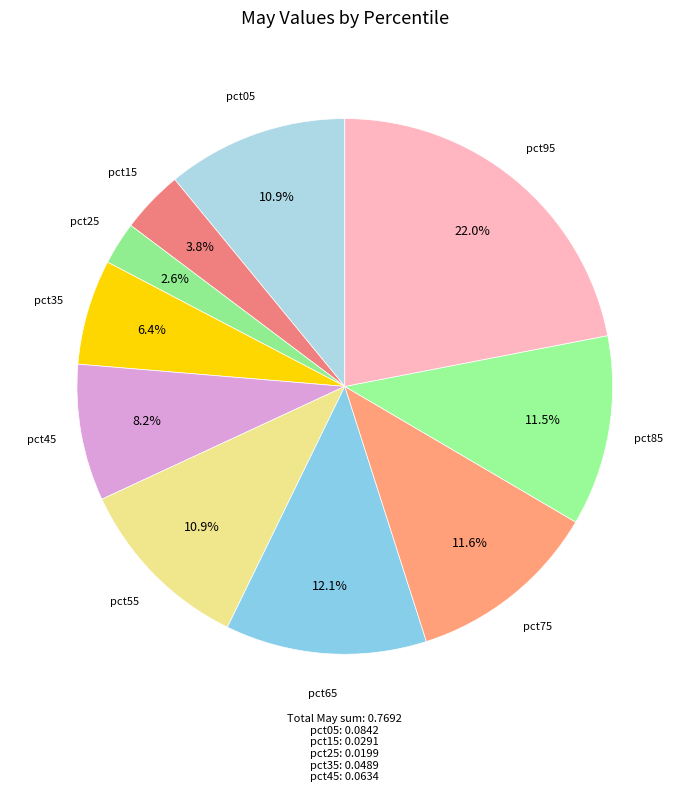

Which category has the smallest portion of the pie?

pct25